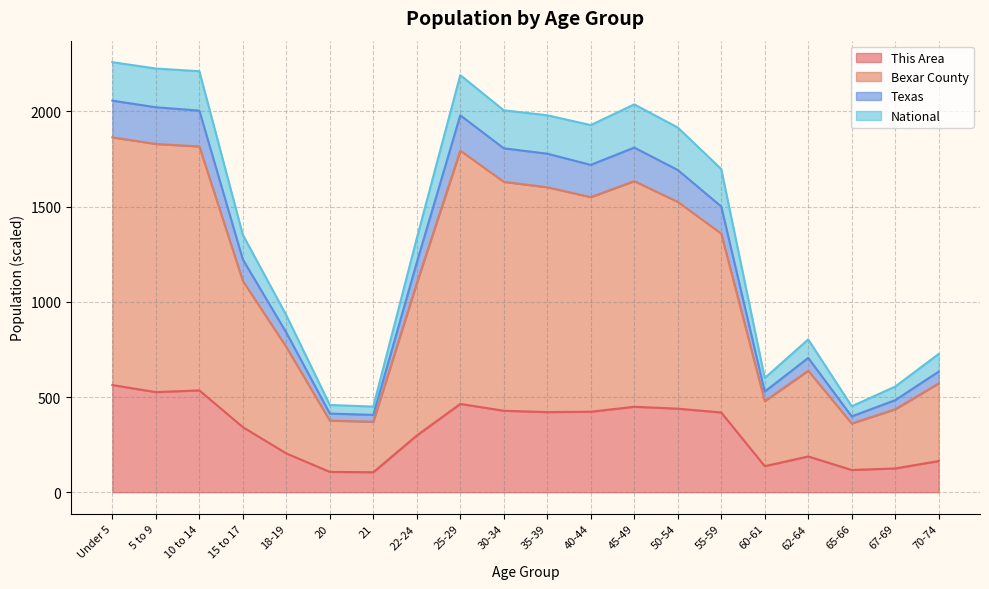

What is the label of the 17th point from the right?

15 to 17